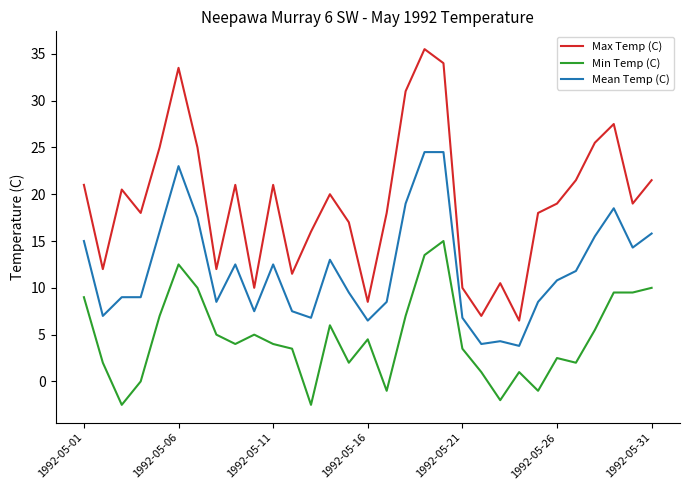

What is the maximum value for Min Temp (C)?

15.0